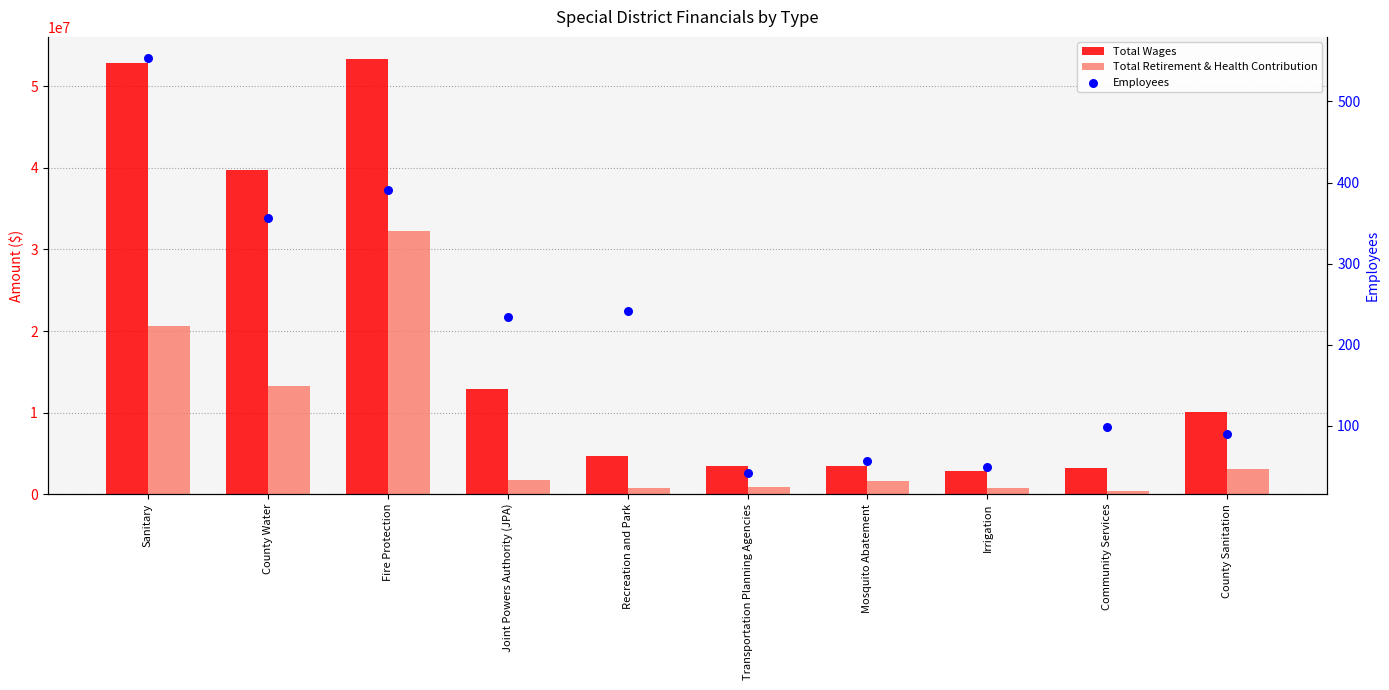

Which series has the largest total across all categories?

Total Wages